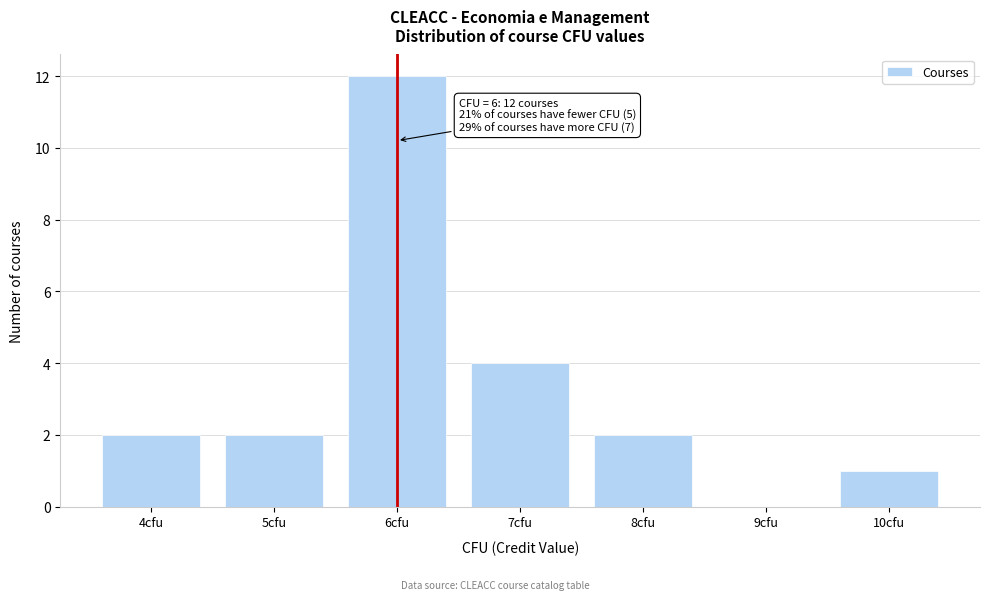

Reading left to right, what are all the values shown in this chart?

4cfu=2	5cfu=2	6cfu=12	7cfu=4	8cfu=2	9cfu=0	10cfu=1